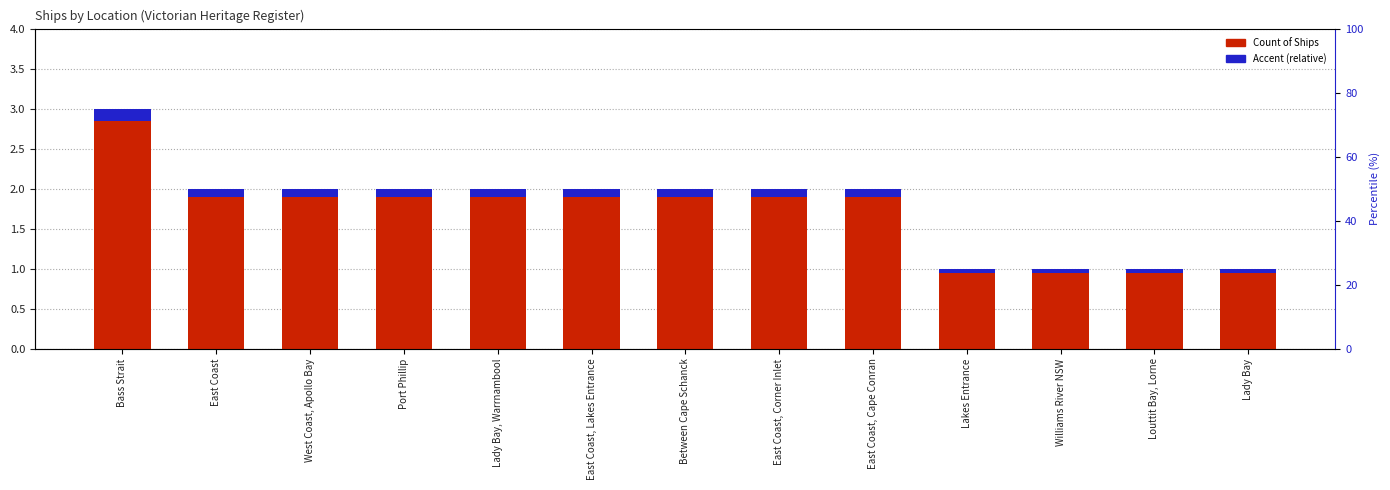

Rank the categories by Accent (relative) value from highest to lowest.

Bass Strait, East Coast, West Coast, Apollo Bay, Port Phillip, Lady Bay, Warrnambool, East Coast, Lakes Entrance, Between Cape Schanck, East Coast, Corner Inlet, East Coast, Cape Conran, Lakes Entrance, Williams River NSW, Louttit Bay, Lorne, Lady Bay